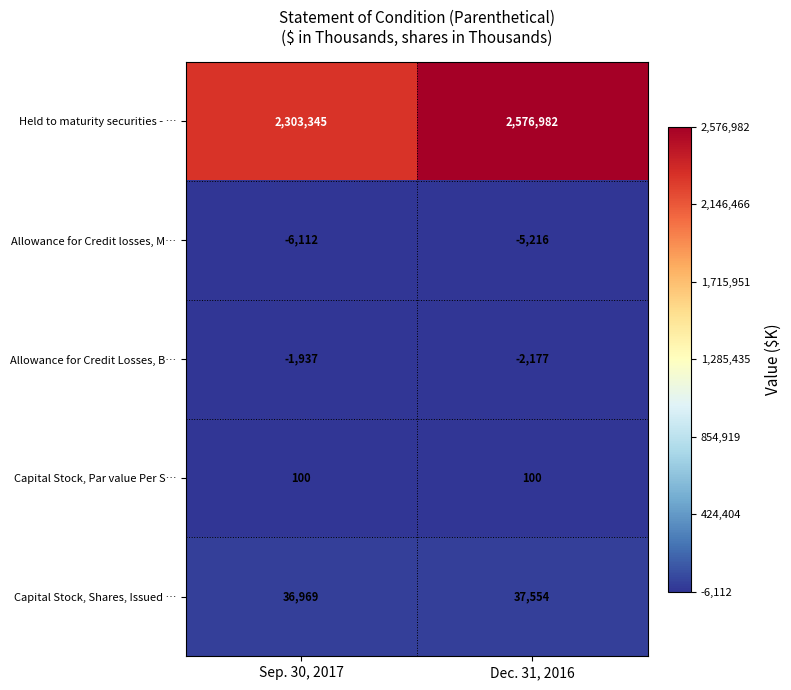

Is it true that Allowance for Credit losses, M… equals -5216 at Dec. 31, 2016?

True